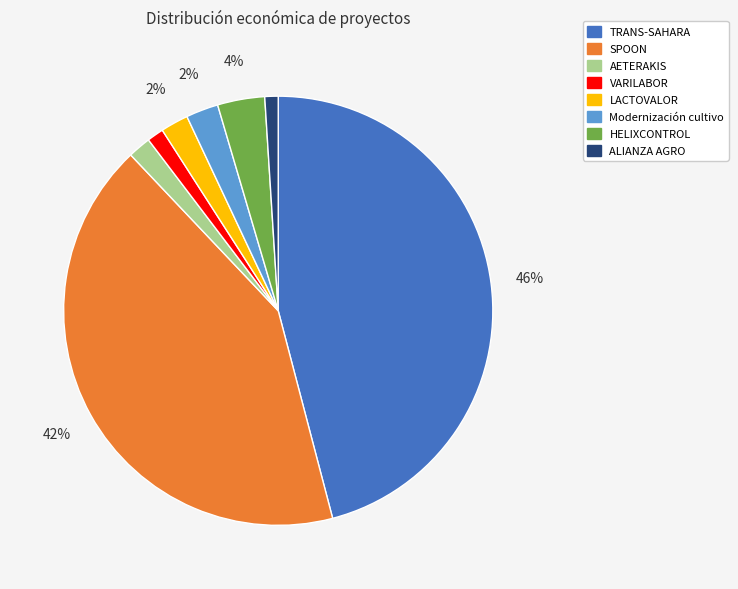

To the nearest percent, what is the combined percentage of ALIANZA AGRO and Modernización cultivo?

3%